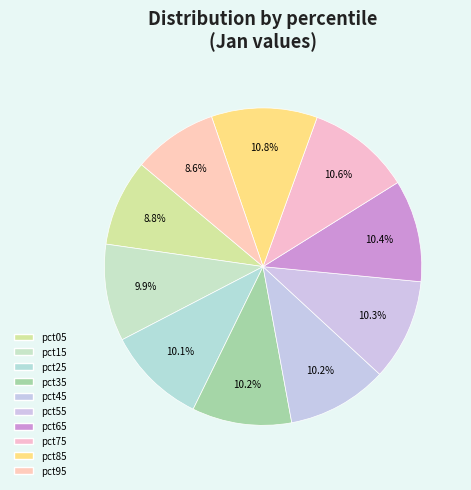

Does any single category account for the majority?

No